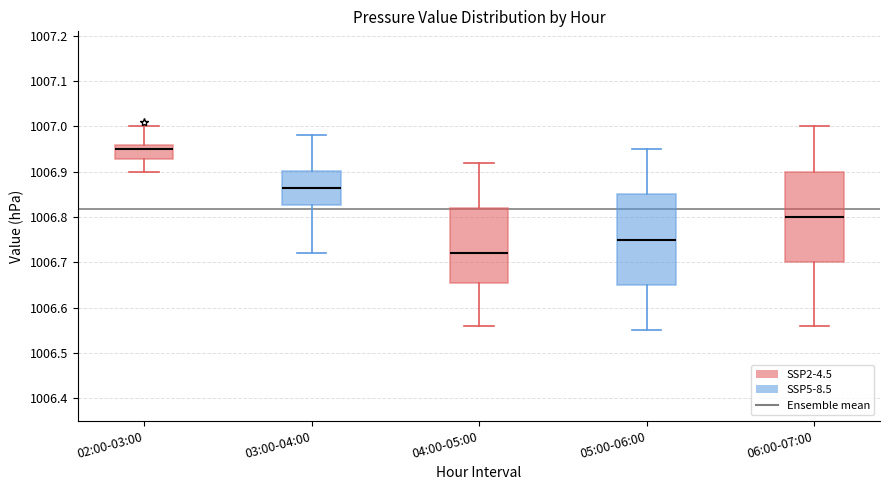

Reading left to right, read every box against the y-axis: the position of its median line, the range the box covers, and the ends of its whiskers. The values are not printed on the chart, so give them approximately, as read against the axis.

02:00-03:00: median 1006.95, box 1006.93 to 1006.96, whiskers 1006.90 to 1007.00
03:00-04:00: median 1006.87, box 1006.83 to 1006.90, whiskers 1006.72 to 1006.98
04:00-05:00: median 1006.72, box 1006.66 to 1006.82, whiskers 1006.56 to 1006.92
05:00-06:00: median 1006.75, box 1006.65 to 1006.85, whiskers 1006.55 to 1006.95
06:00-07:00: median 1006.80, box 1006.70 to 1006.90, whiskers 1006.56 to 1007.00